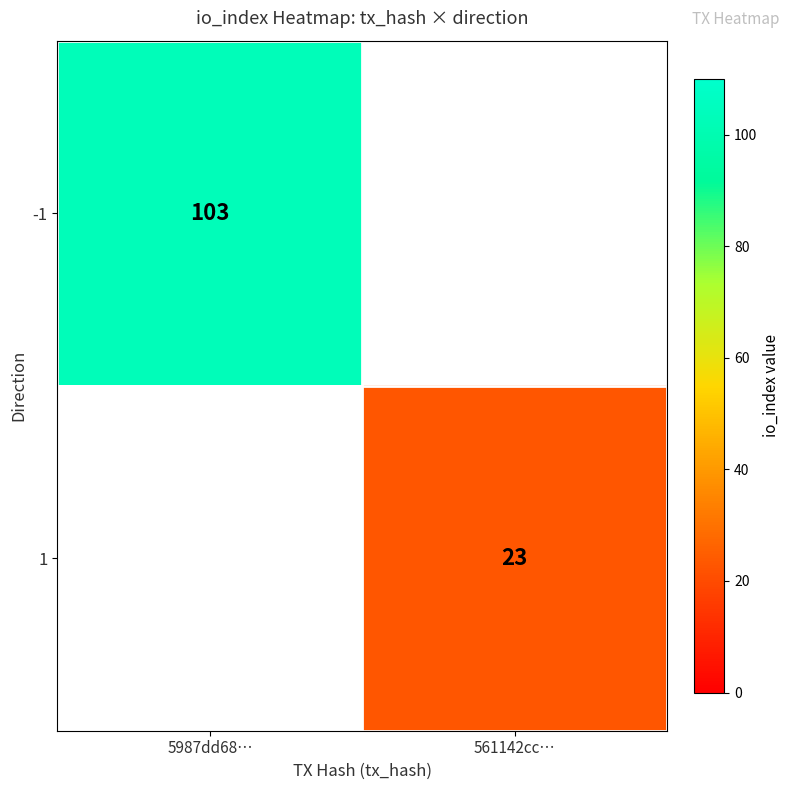

The value of -1 at 5987dd68… is 103. True or false?

True